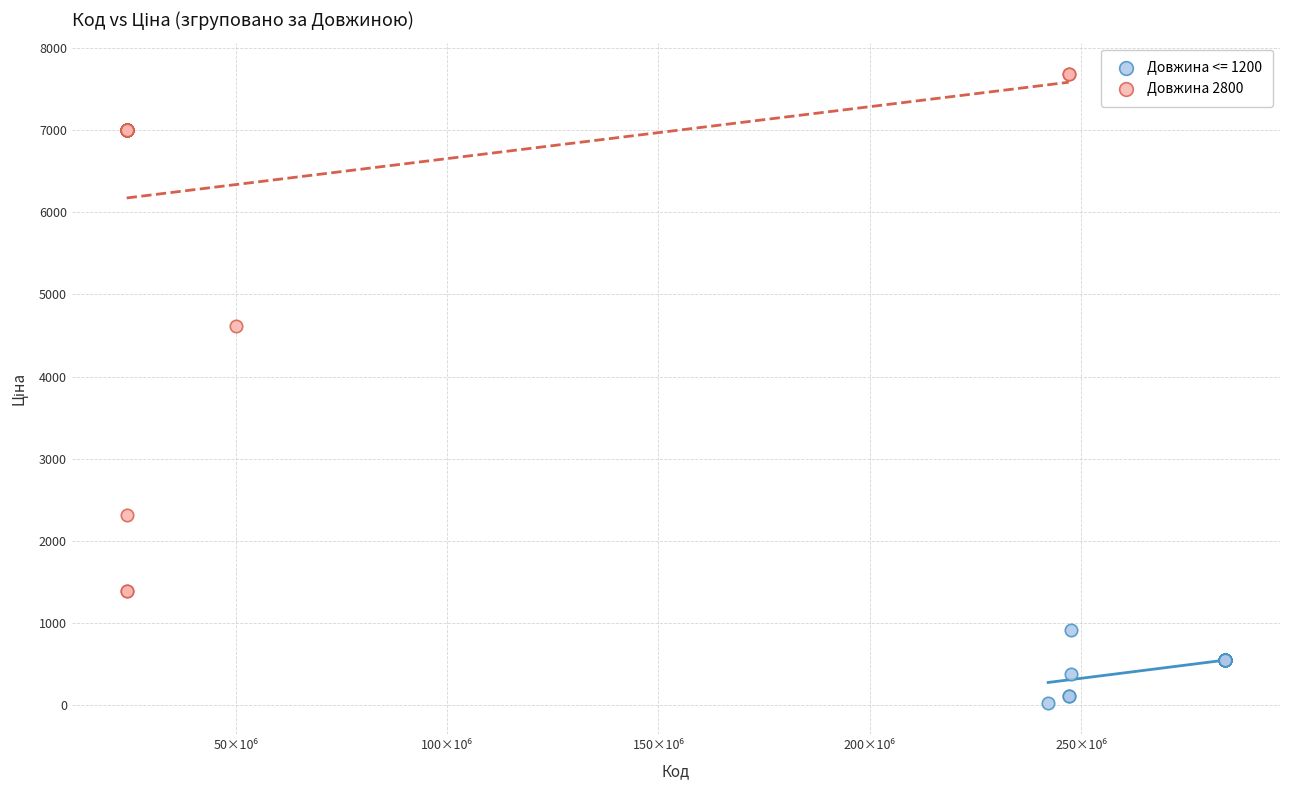

Which series has the widest spread of Y values?

Довжина 2800